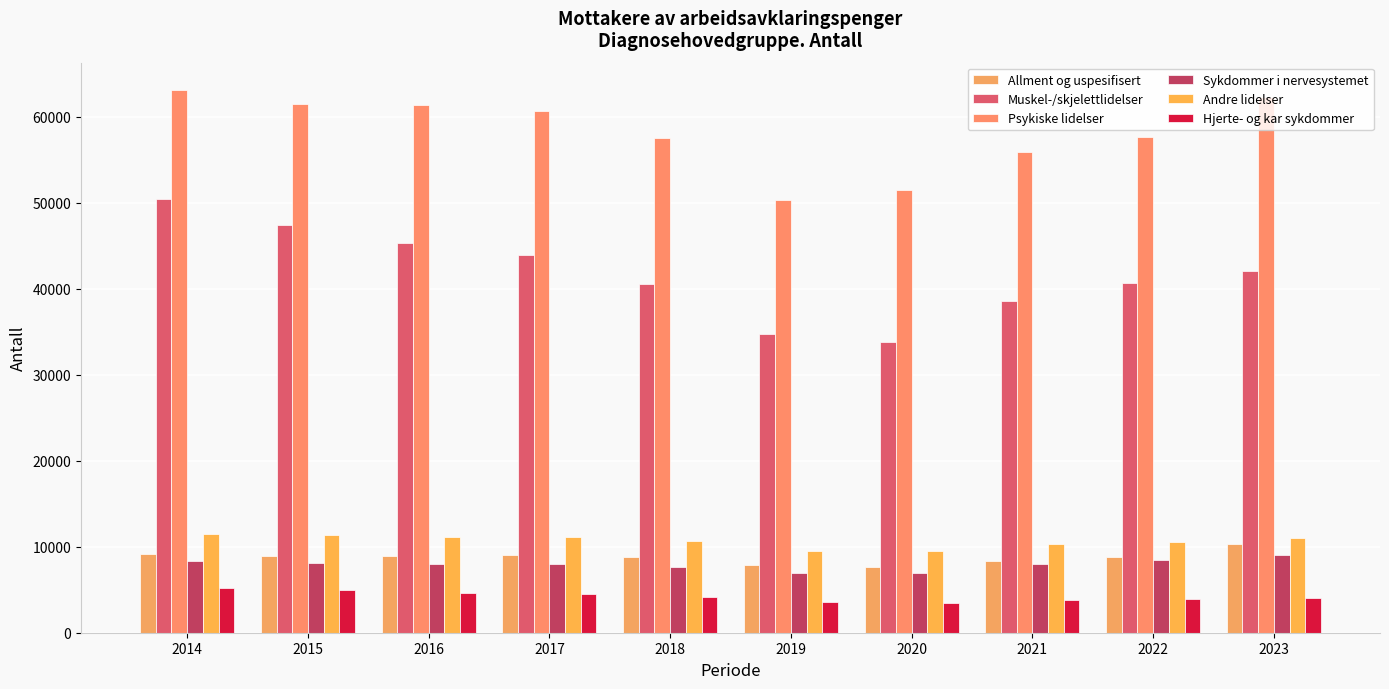

The value of Allment og uspesifisert at 2022 is 11916. True or false?

False